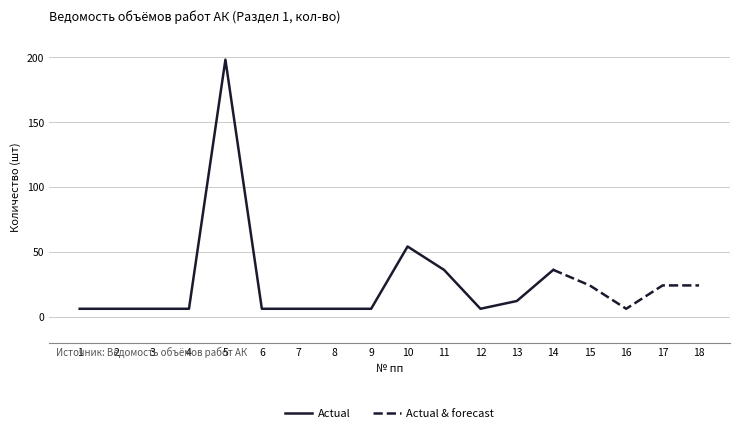

What is the sum of all Actual values?

390